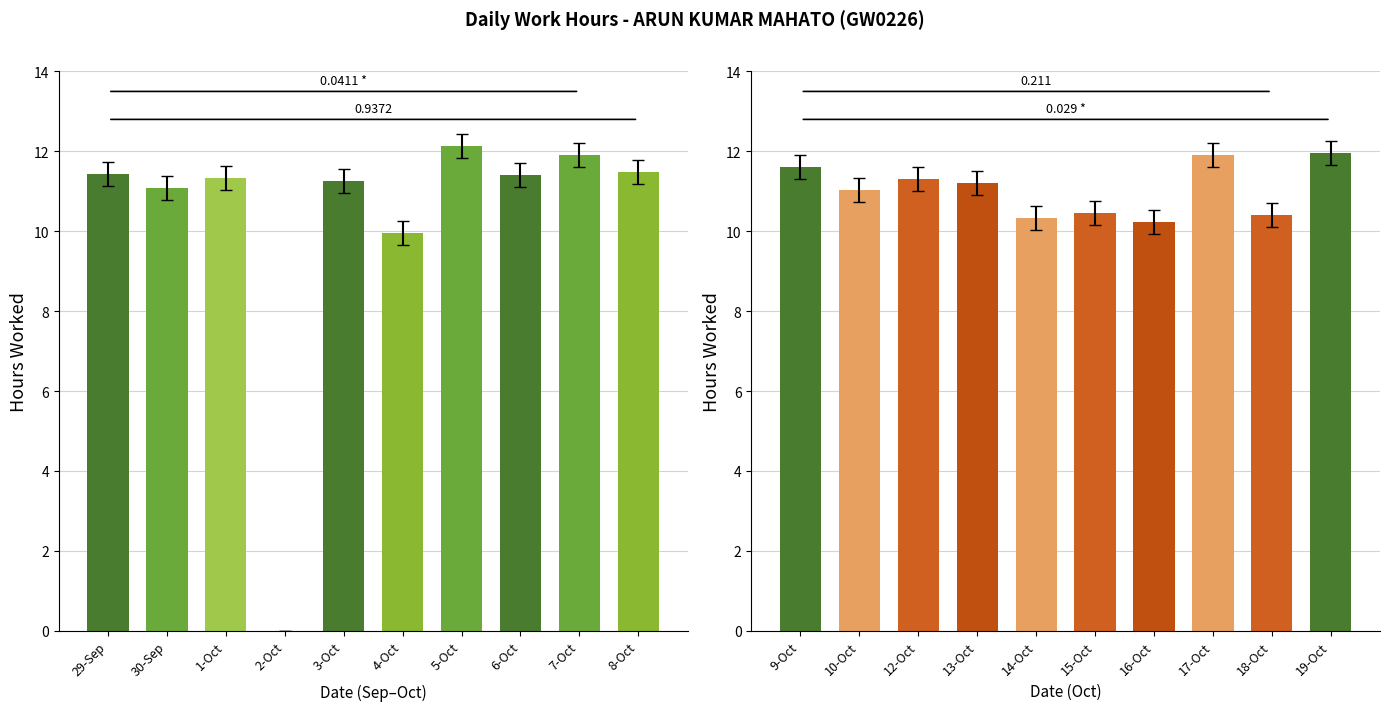

What is the difference between the maximum and minimum values?

12.1